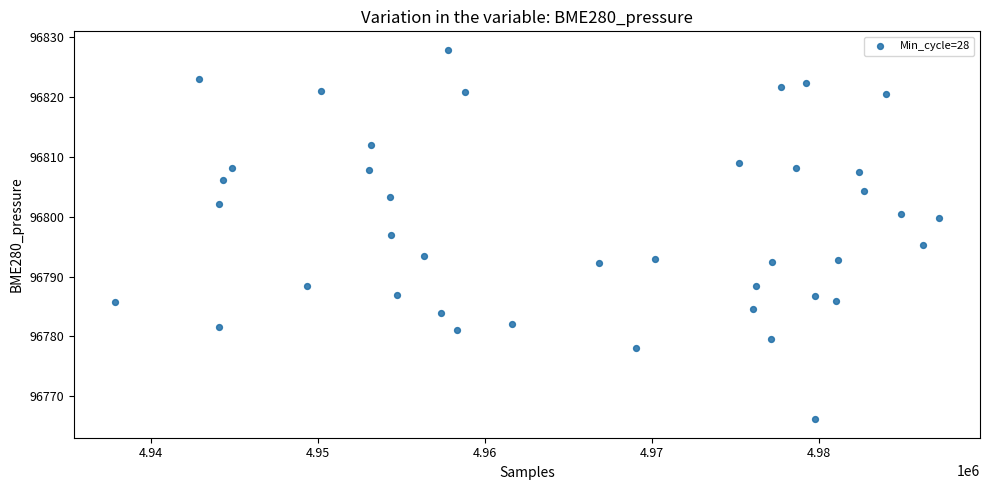

What is the range of X values (max minus min)?

49296.0